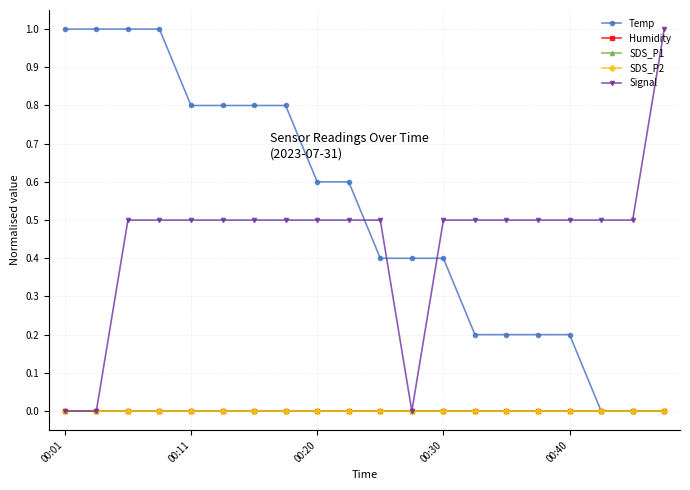

True or false: Humidity and SDS_P2 intersect in this chart.

False